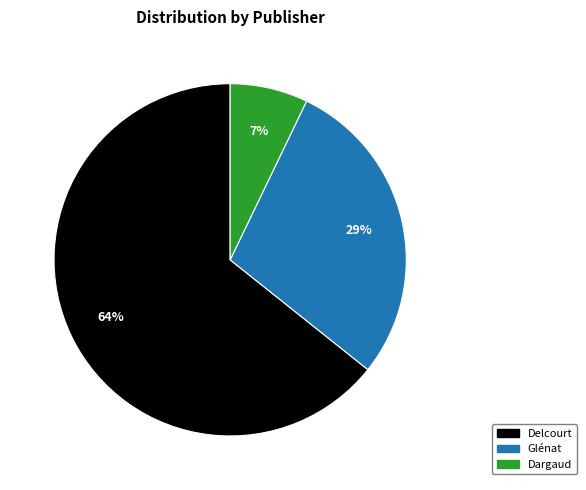

How many segments does this pie chart have?

3